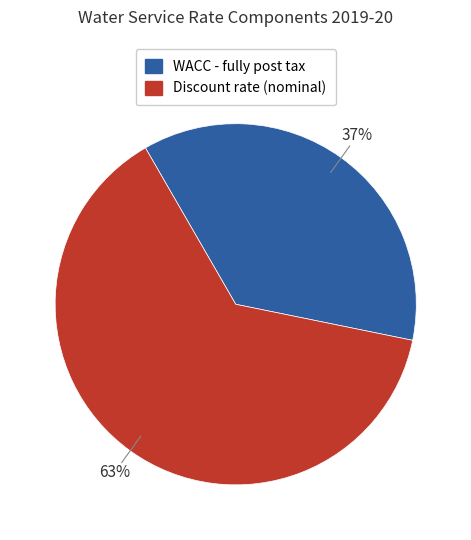

To the nearest percent, what is the average slice percentage?

50%